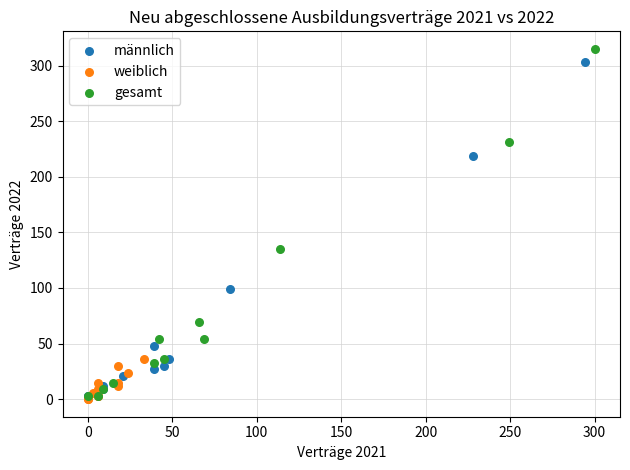

Which series has the widest spread of Y values?

gesamt